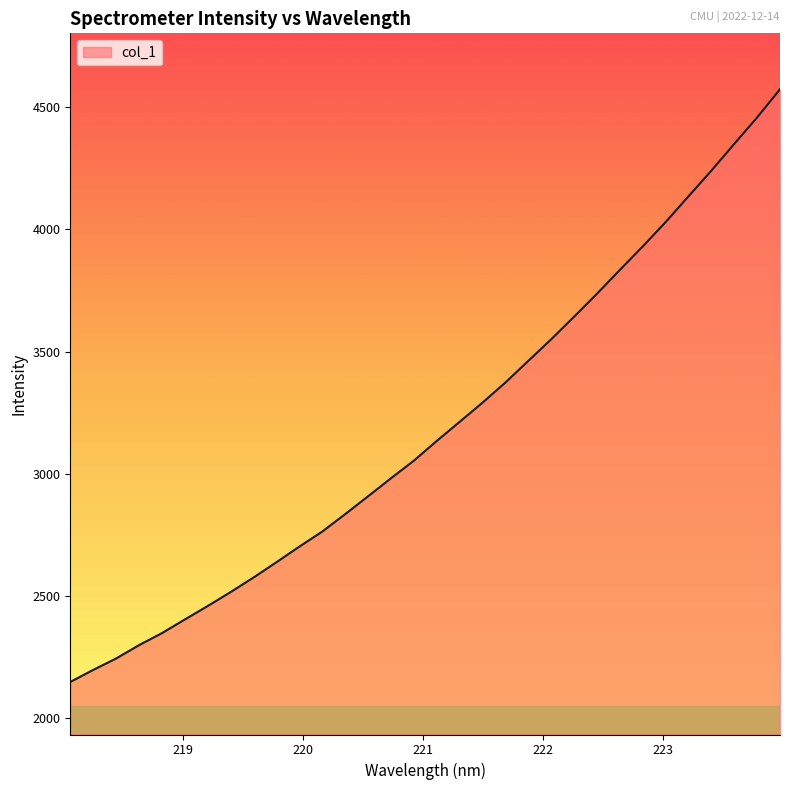

What is the greatest value displayed?

4573.3